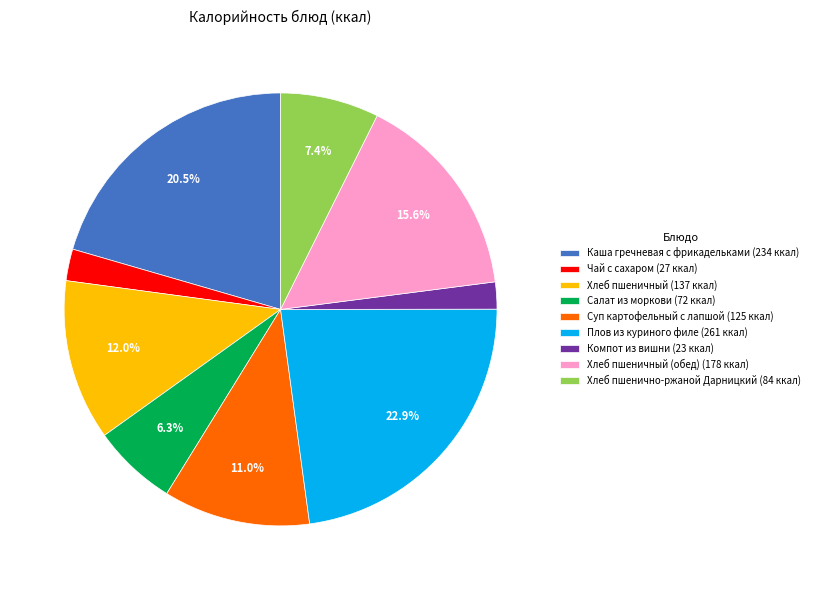

Which has a higher value, Салат из моркови (72 ккал) or Компот из вишни (23 ккал)?

Салат из моркови (72 ккал)